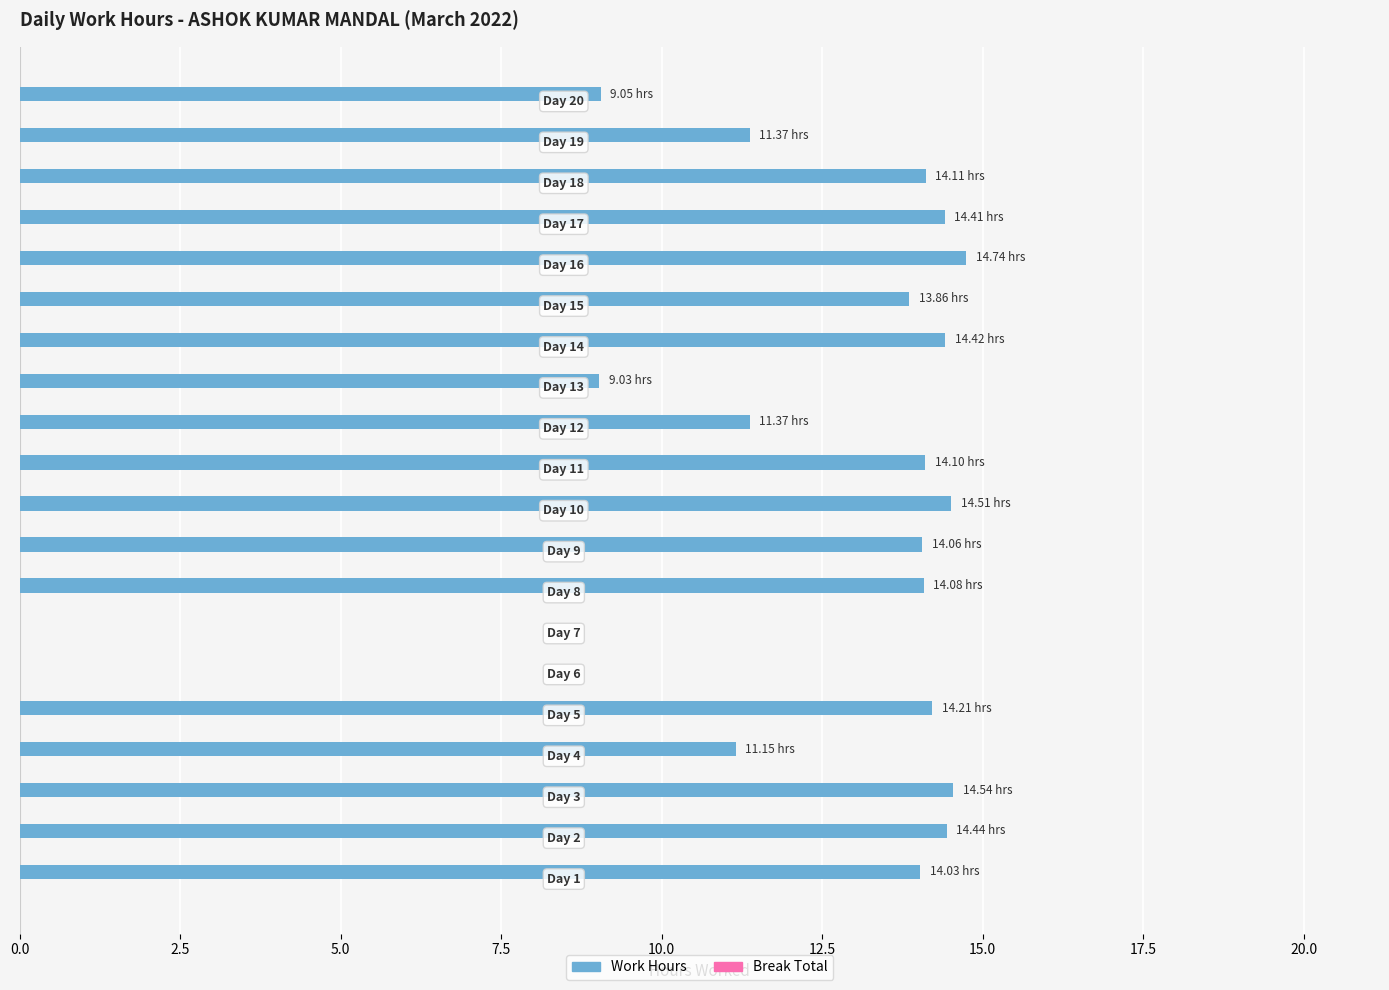

How many categories are shown in the chart?

20